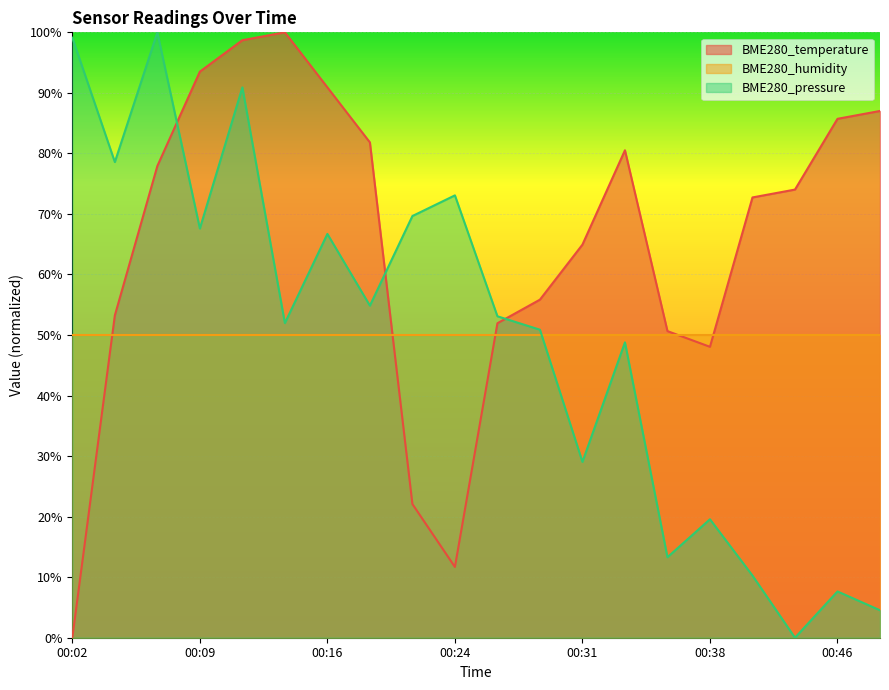

What is the value of the BME280_temperature point at the 17th from the left?

72.7